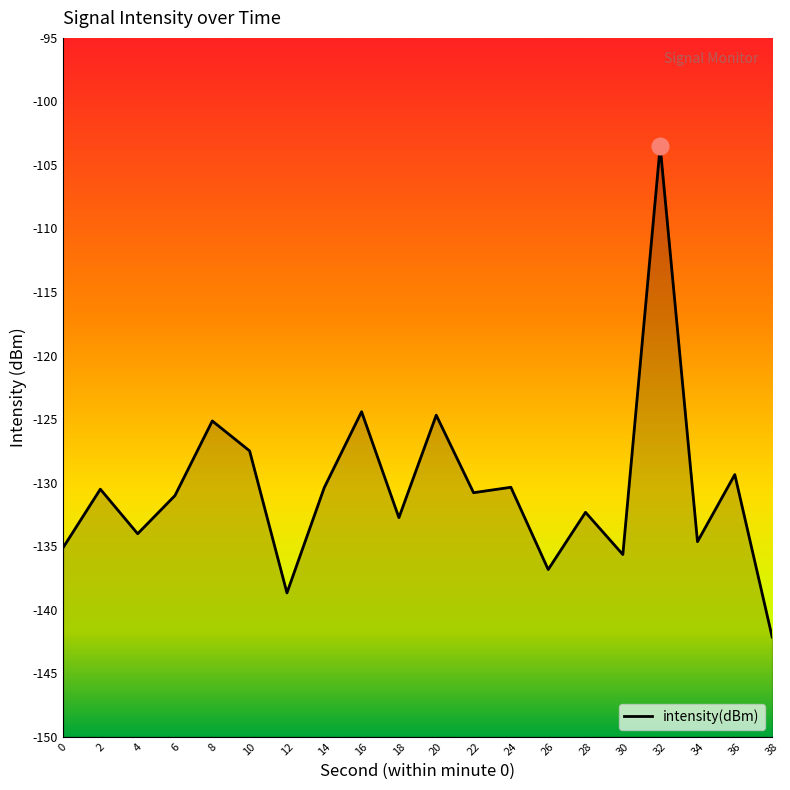

What is the average value?

-130.5